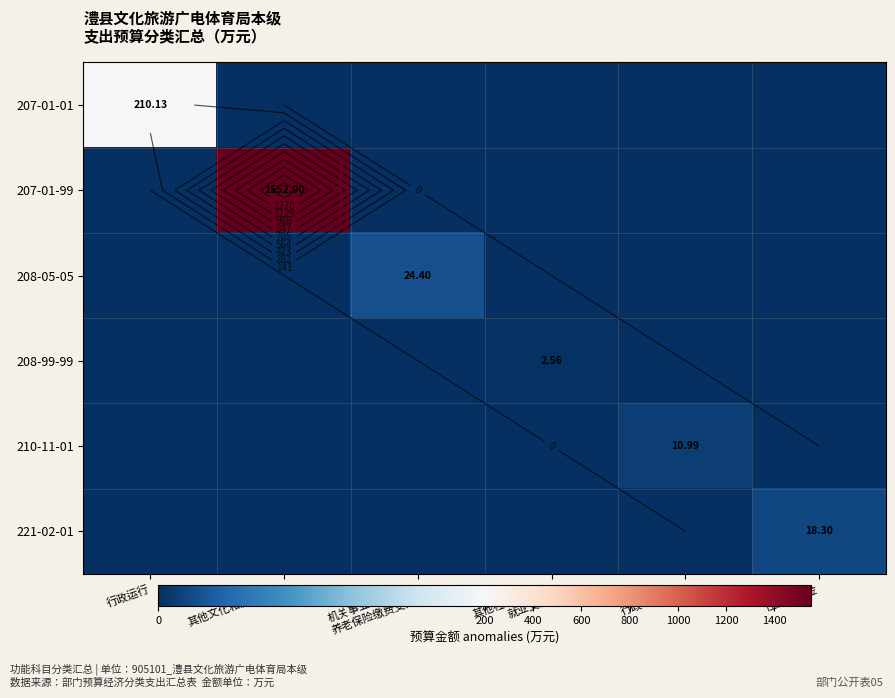

At which category is the sum across all series the highest?

其他文化和旅游支出